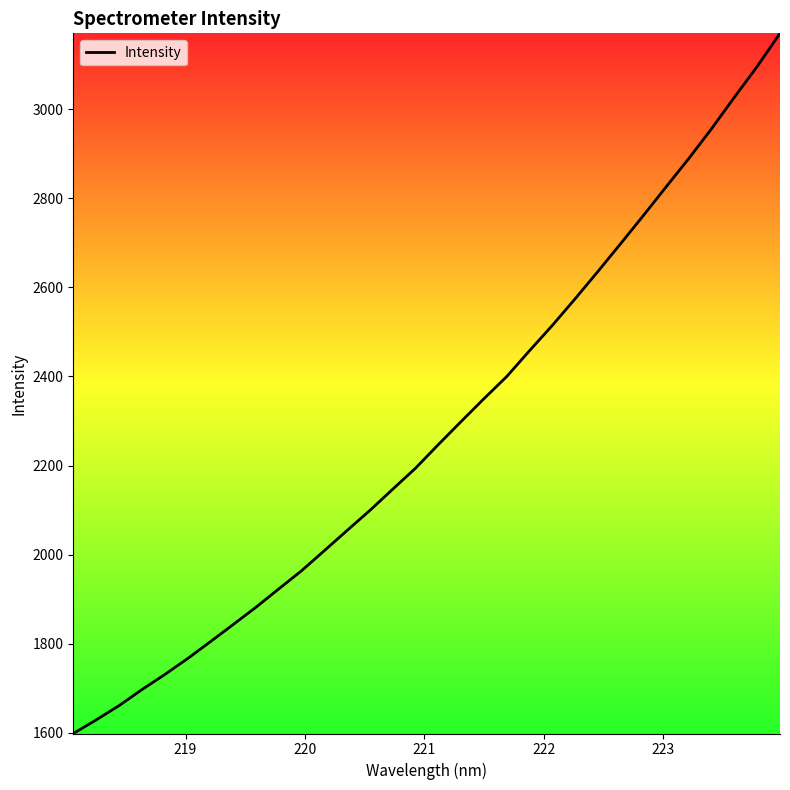

What is the difference between the maximum and minimum values?

1572.5